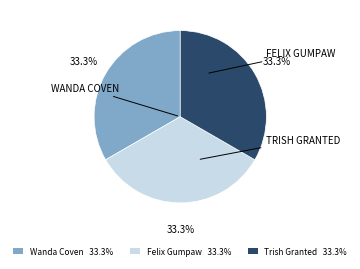

Is there a majority slice in this chart?

No